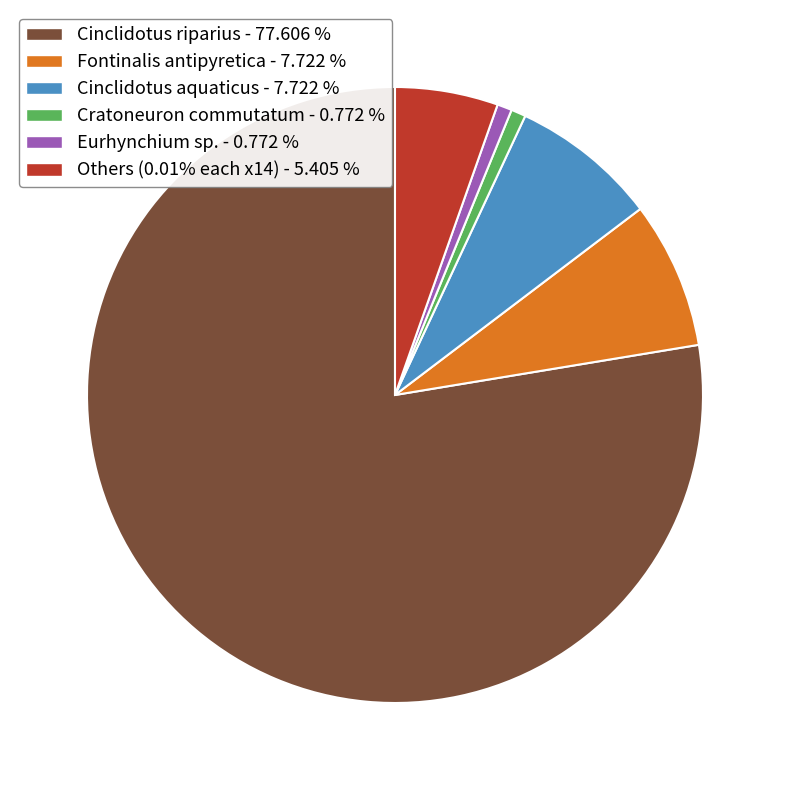

How many segments does this pie chart have?

6